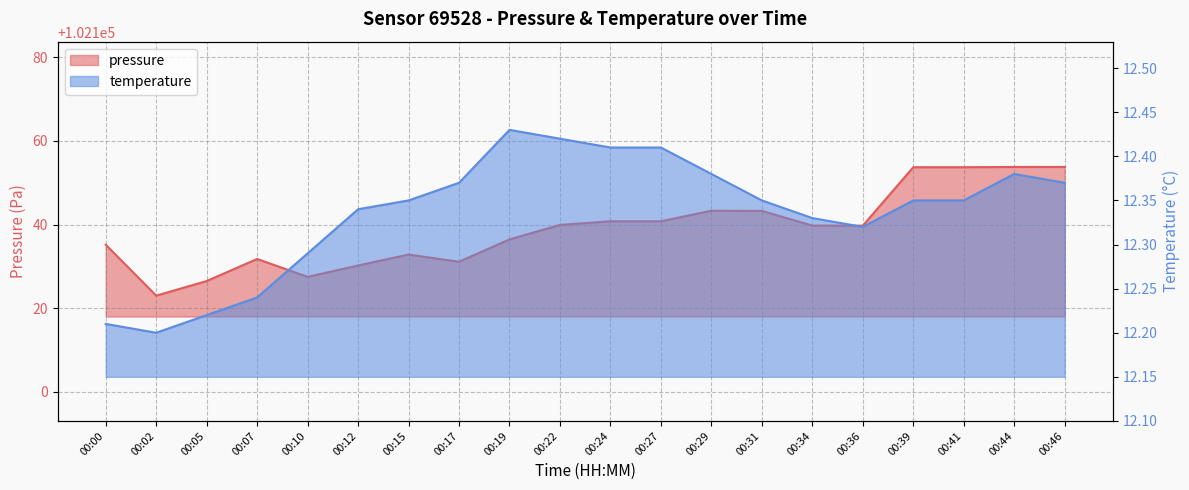

What is the difference between the maximum and second lowest values in the temperature series?

0.2